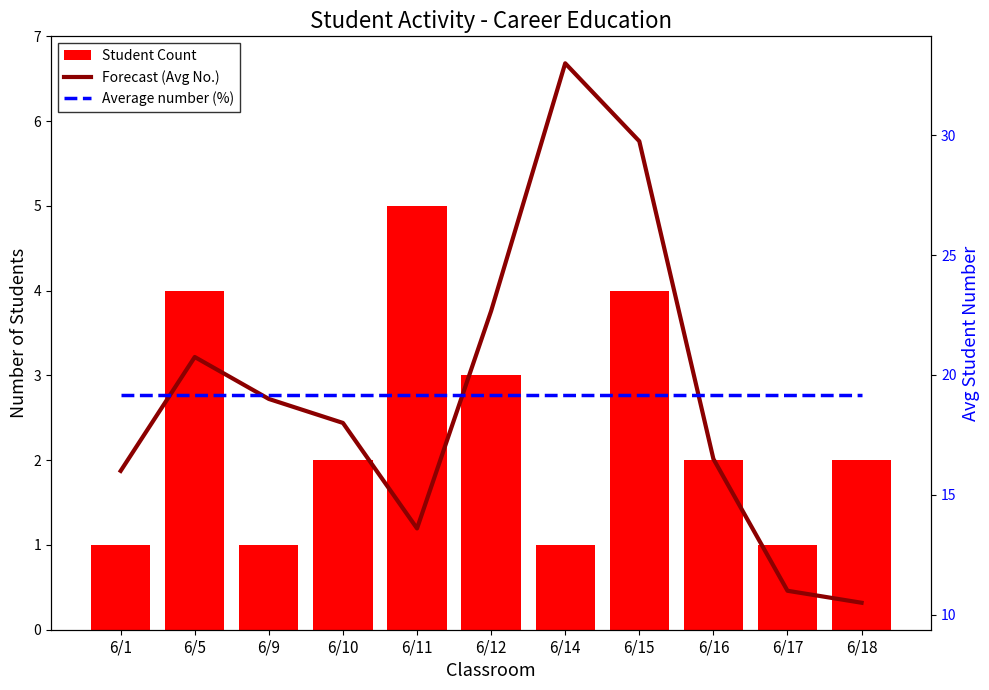

The value of Forecast (Avg No.) at 6/18 is 3.8. True or false?

False